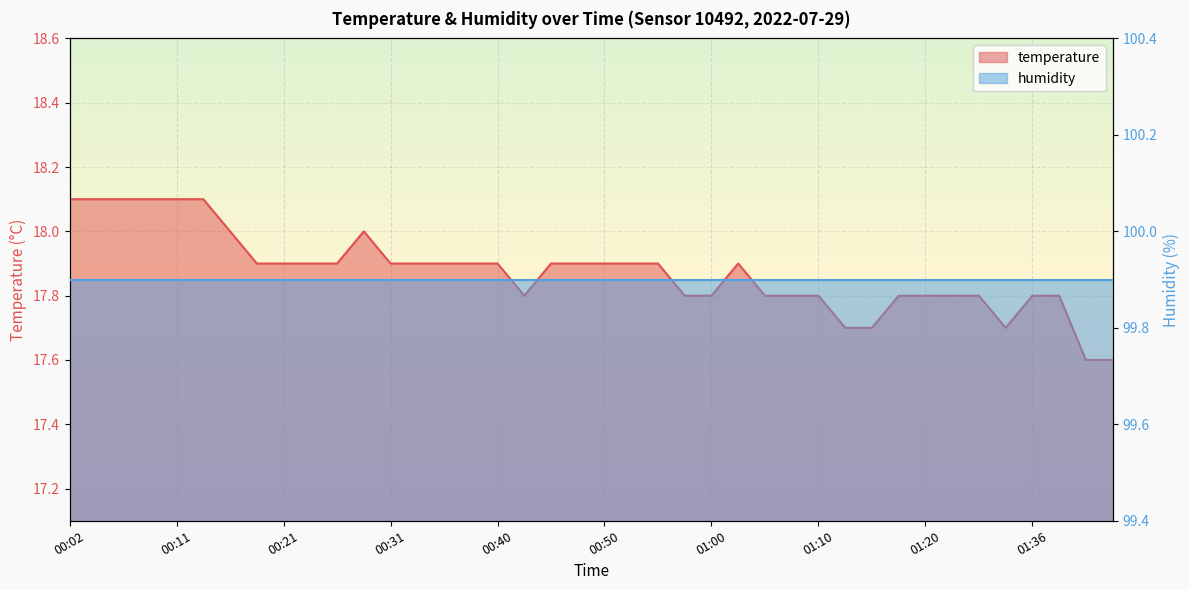

Reading left to right, extract all data points from this chart.

00:02=18.1	00:04=18.1	00:06=18.1	00:09=18.1	00:11=18.1	00:14=18.1	00:16=18.0	00:19=17.9	00:21=17.9	00:23=17.9	00:26=17.9	00:28=18.0	00:31=17.9	00:33=17.9	00:36=17.9	00:38=17.9	00:40=17.9	00:43=17.8	00:45=17.9	00:48=17.9	00:50=17.9	00:53=17.9	00:55=17.9	00:57=17.8	01:00=17.8	01:02=17.9	01:05=17.8	01:07=17.8	01:10=17.8	01:12=17.7	01:15=17.7	01:17=17.8	01:20=17.8	01:28=17.8	01:31=17.8	01:34=17.7	01:36=17.8	01:39=17.8	01:47=17.6	01:49=17.6